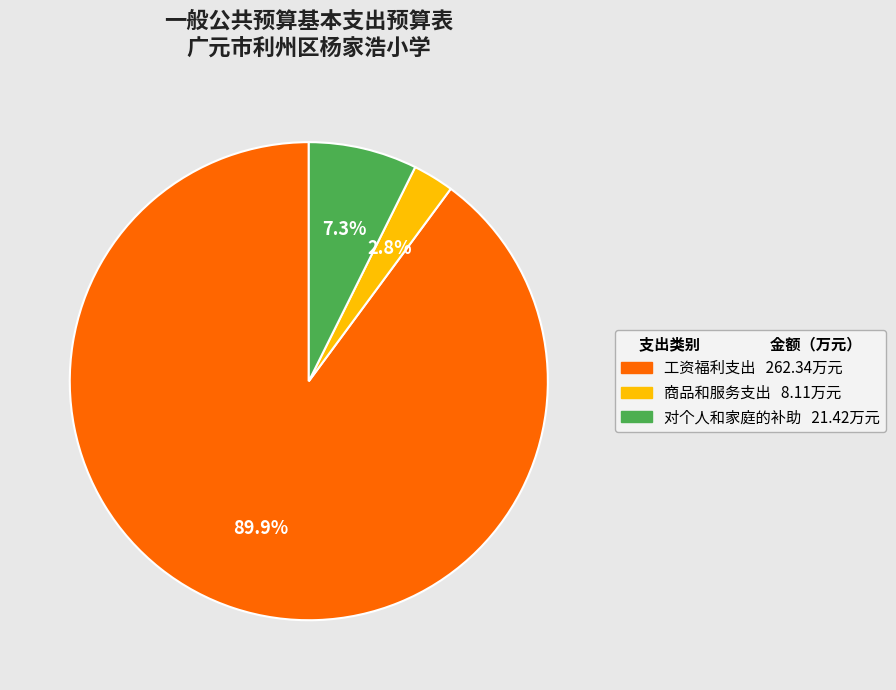

Between 对个人和家庭的补助 and 商品和服务支出, which is larger?

对个人和家庭的补助